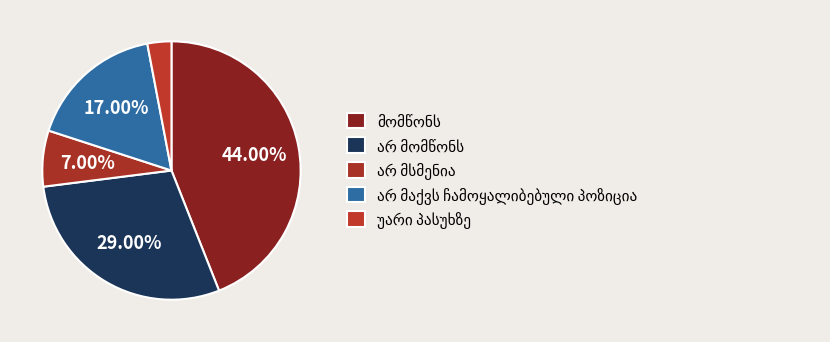

To the nearest percent, what percentage of the pie is არ მაქვს ჩამოყალიბებული პოზიცია?

17%